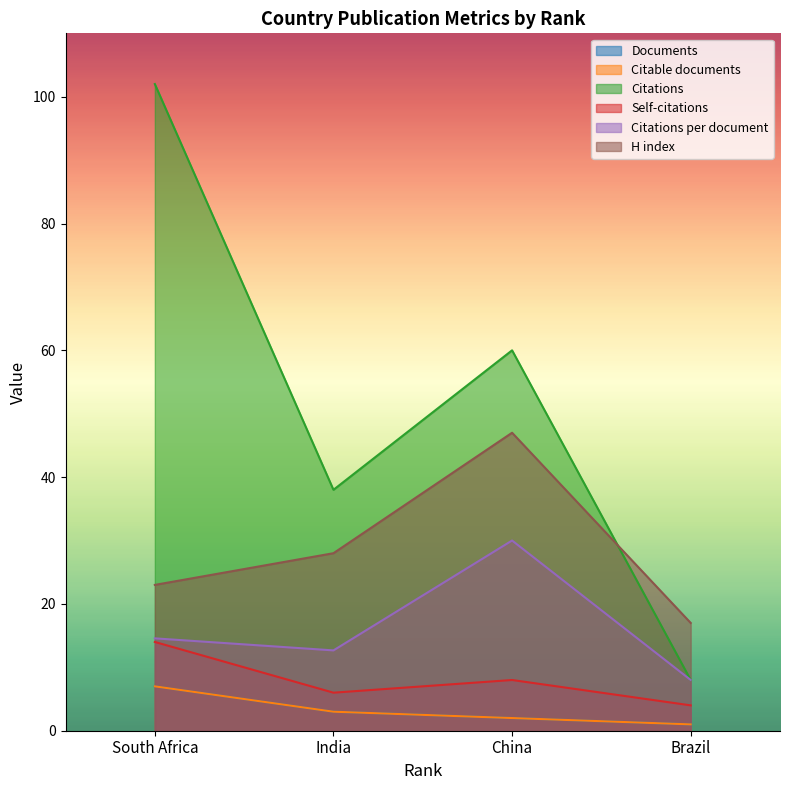

At which label does Citations per document reach its peak?

China